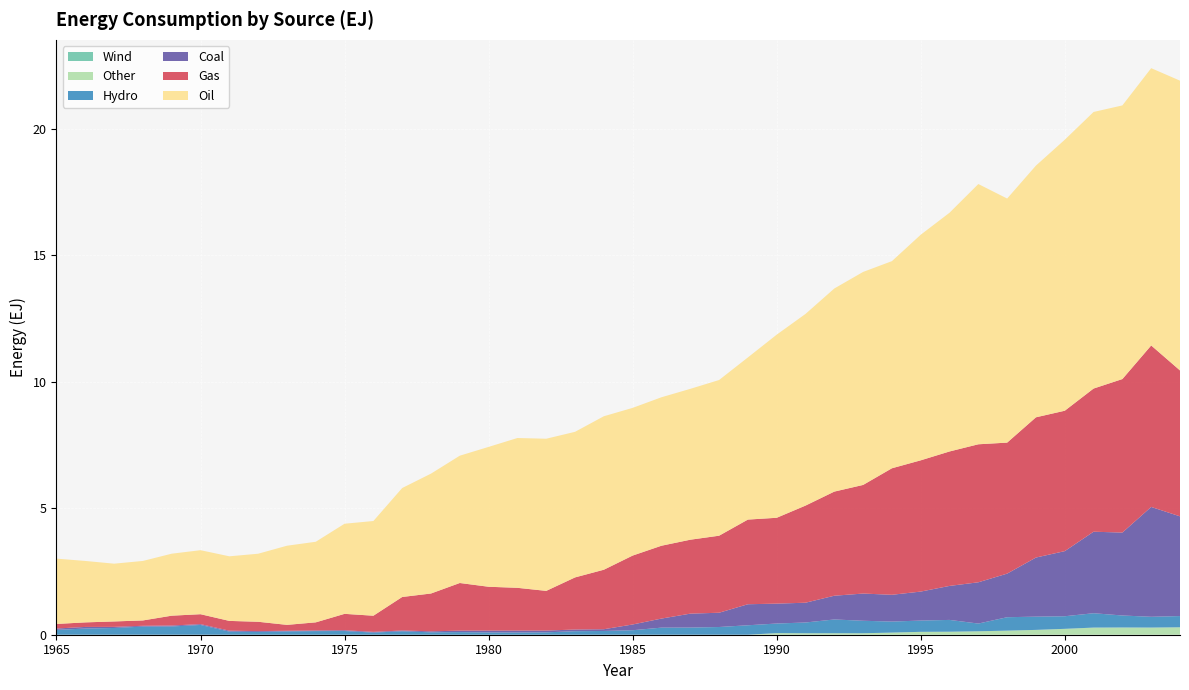

What is the value of the Oil point at the 9th from the left?

3.1